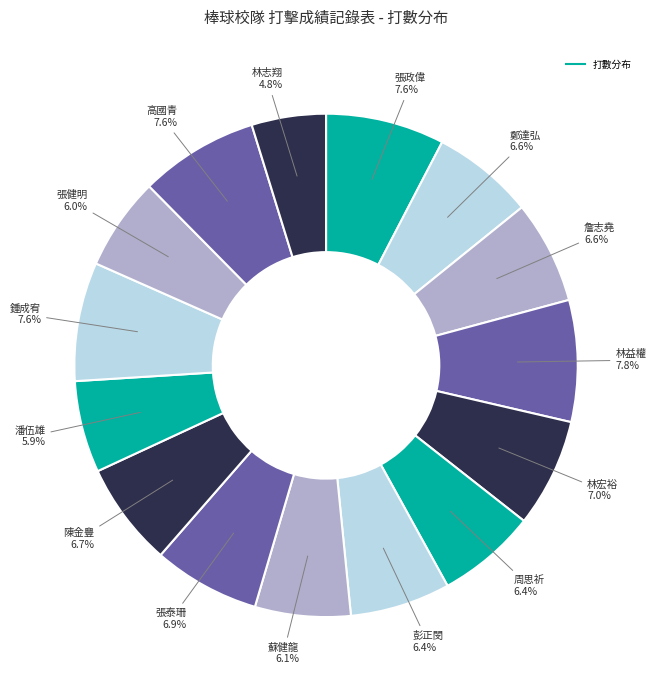

Which category has the smallest portion of the pie?

林志翔